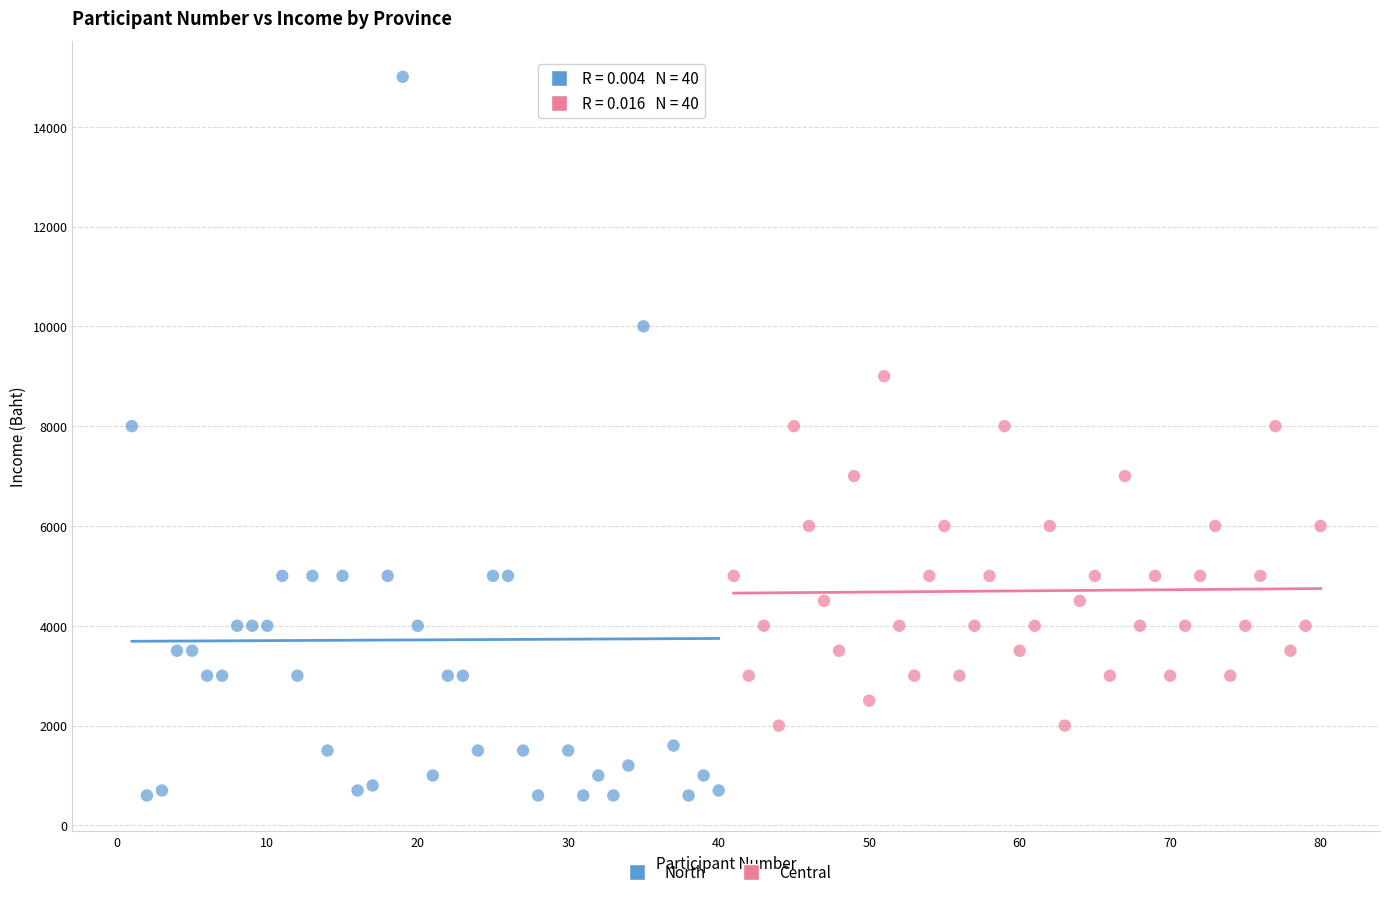

Which series contains the lowest Y value?

North